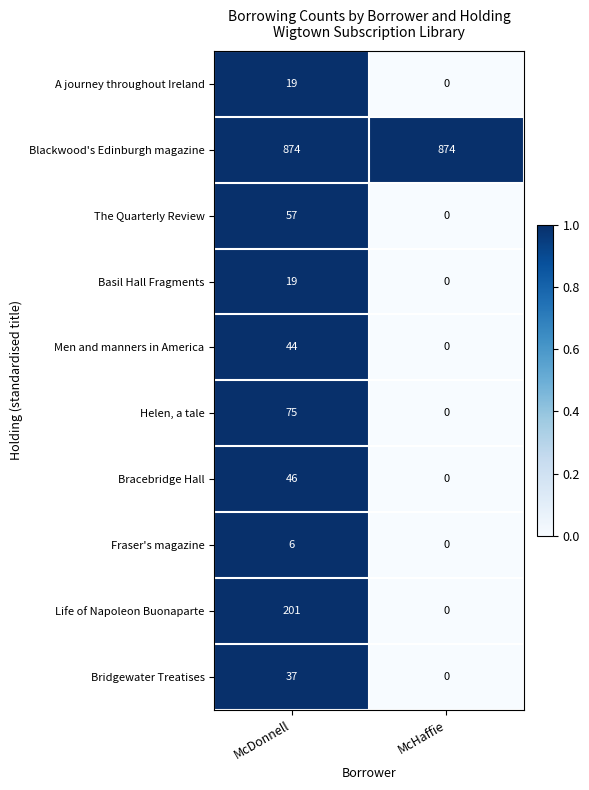

At which label does The Quarterly Review reach its minimum?

McHaffie